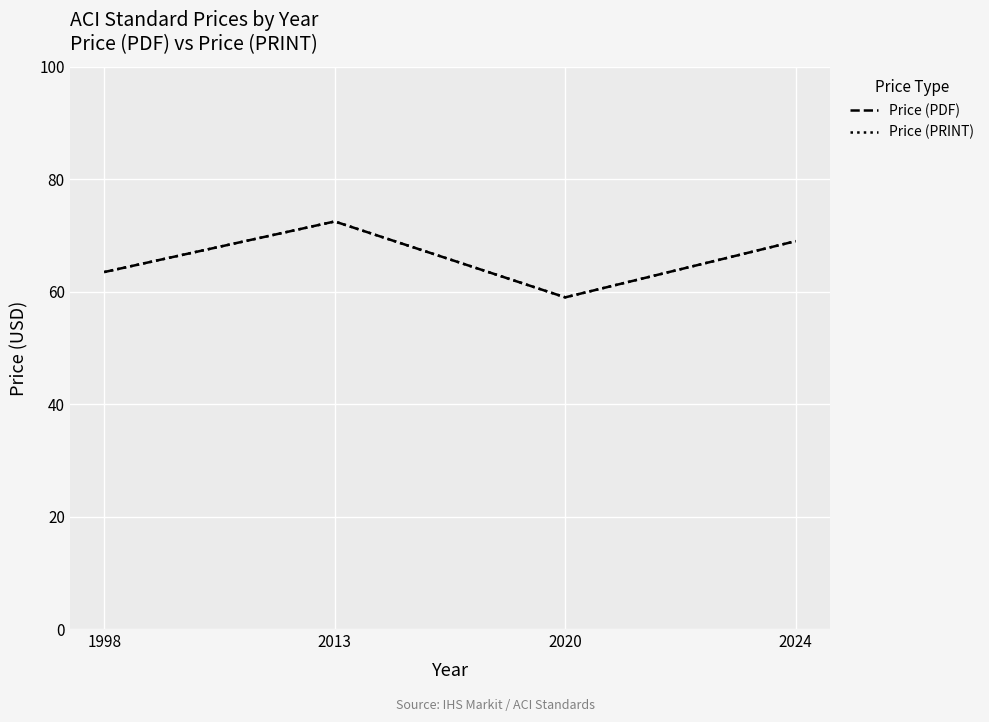

Reading left to right, what are all the values shown in this chart?

Price (PDF): 63.5	72.5	59.0	69.0
Price (PRINT): 63.5	72.5	59.0	69.0